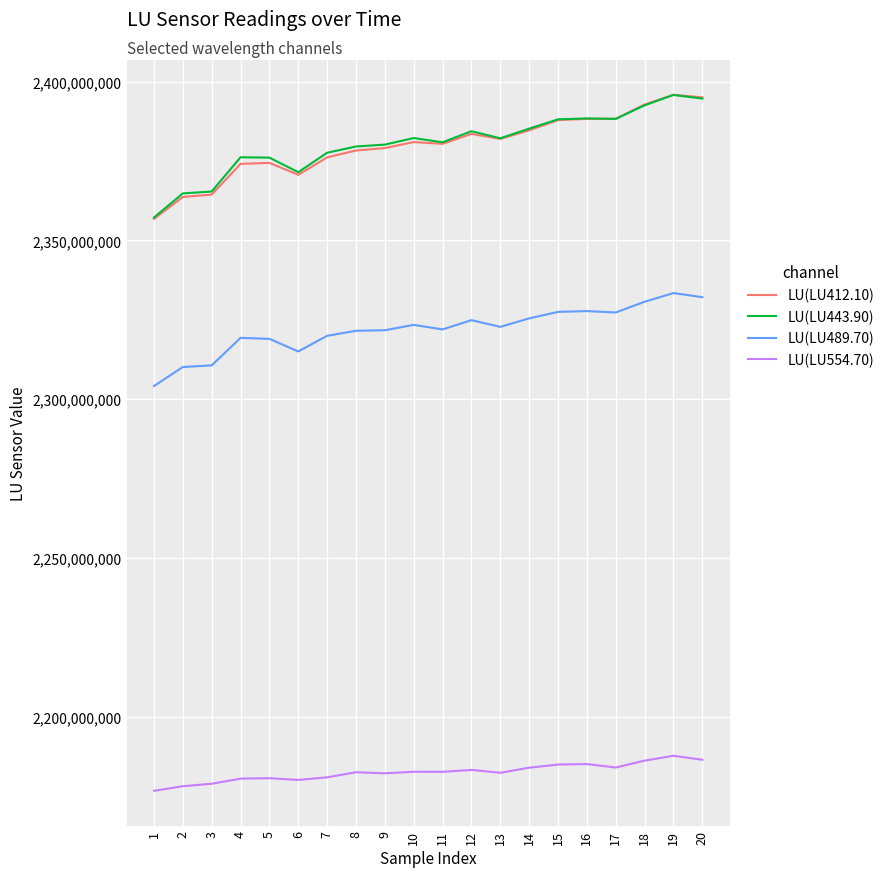

What is the spread (max minus min) of values at 6?

191327479